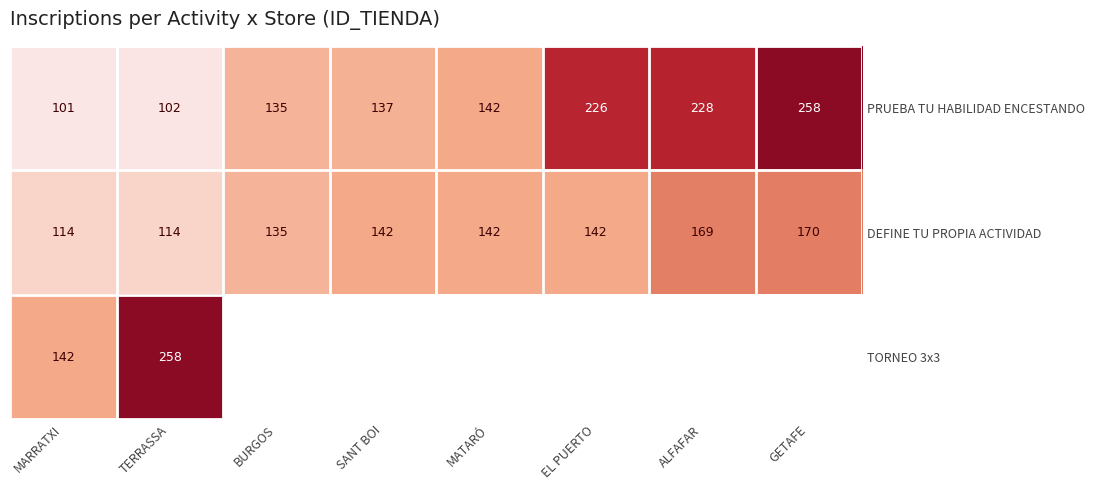

What value does the PRUEBA TU HABILIDAD ENCESTANDO series have at GETAFE, to the nearest 5?

260